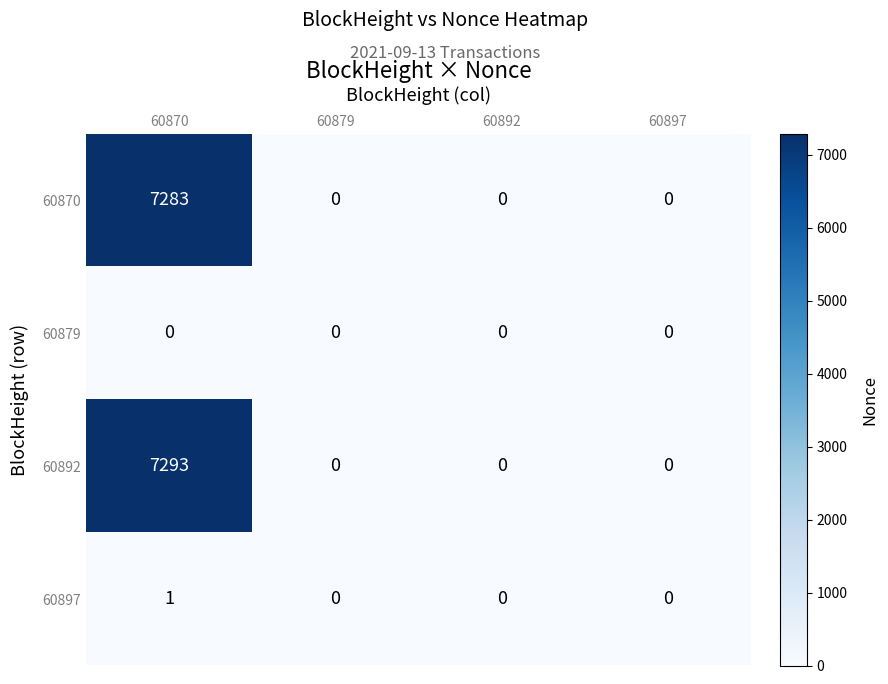

At which label does 60892 reach its peak?

60870